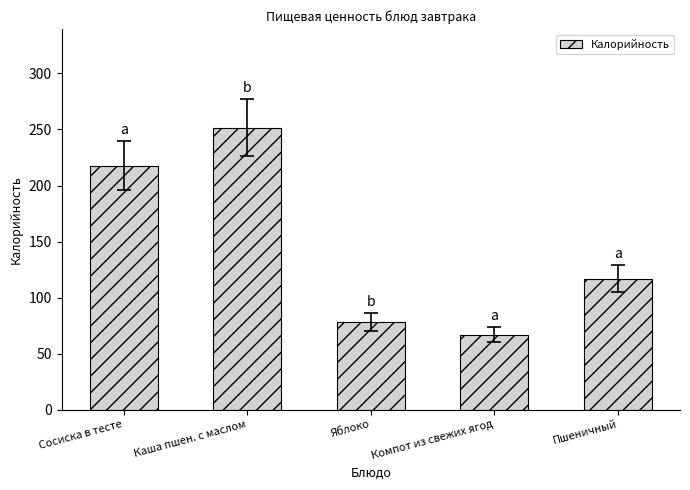

List the labels in order of value, smallest first.

Компот из свежих ягод, Яблоко, Пшеничный, Сосиска в тесте, Каша пшен. с маслом